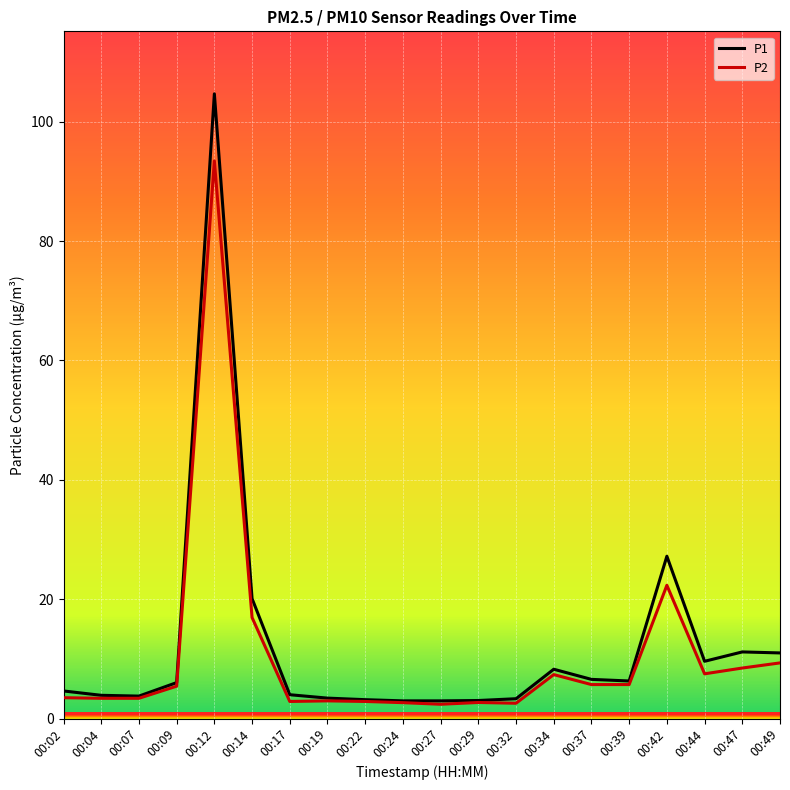

Is it true that P1 equals 3.8 at 00:07?

True